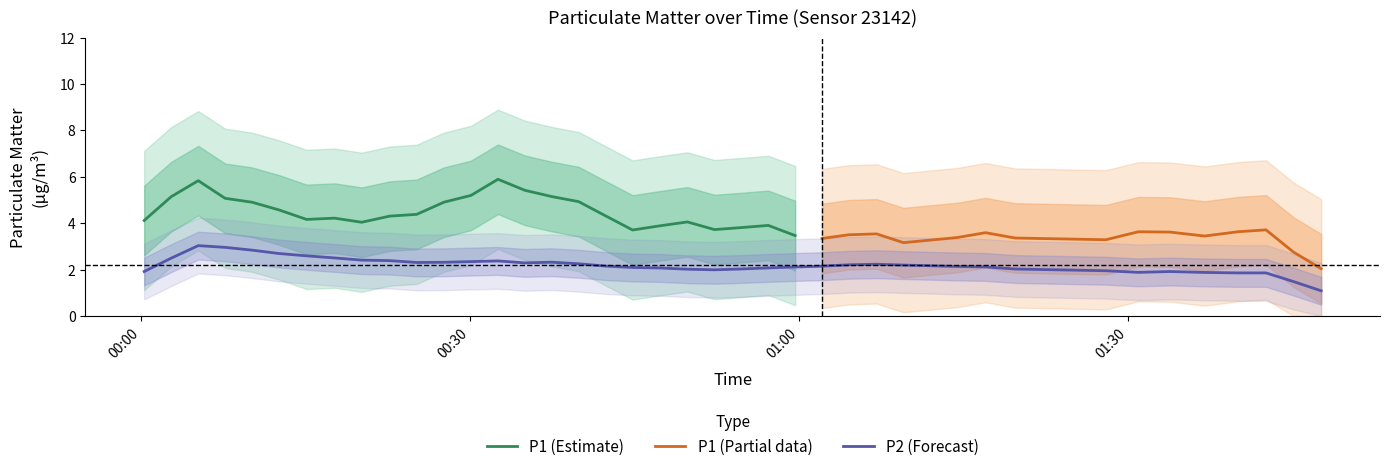

What is the sum of the P1 values at 29 and 18?

7.3